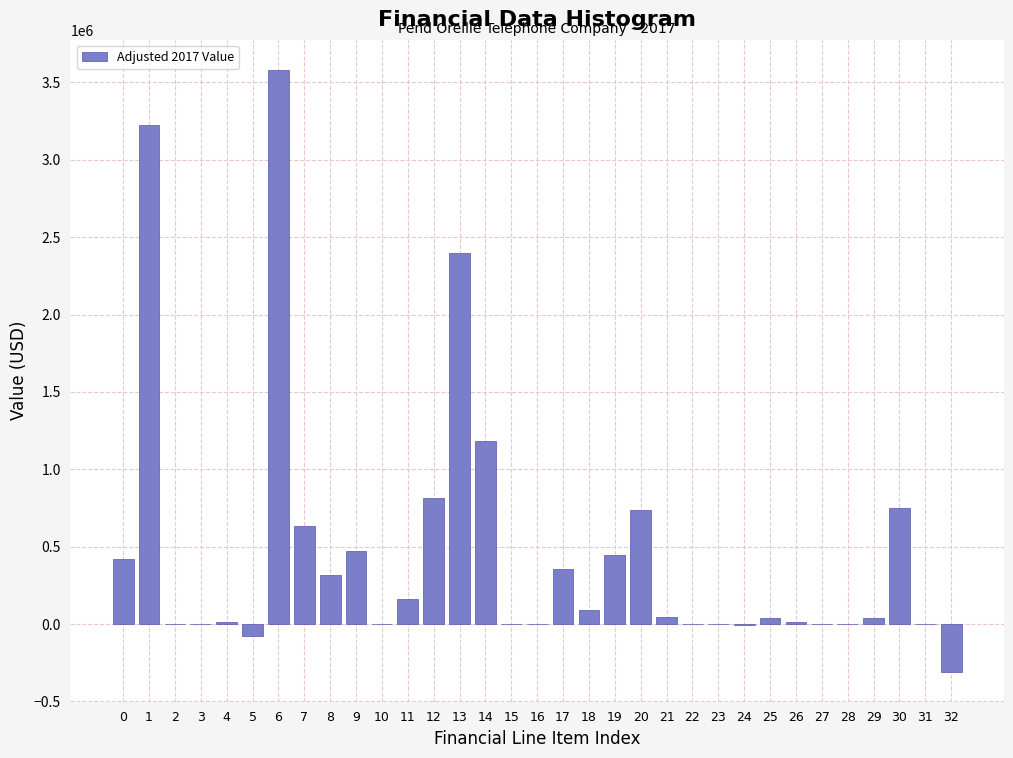

What is the maximum value shown in the chart?

3580727